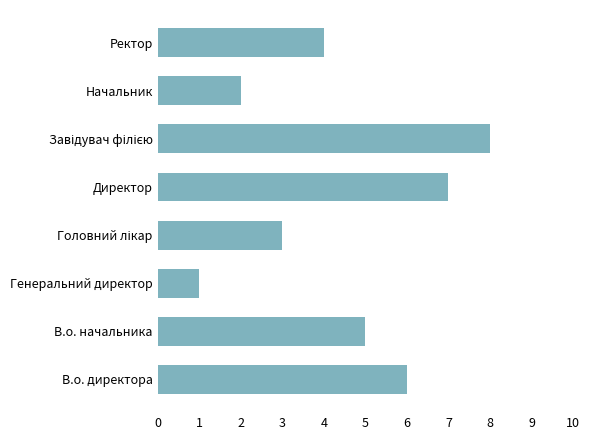

Reading bottom to top, what are all the values shown in this chart?

6	5	1	3	7	8	2	4